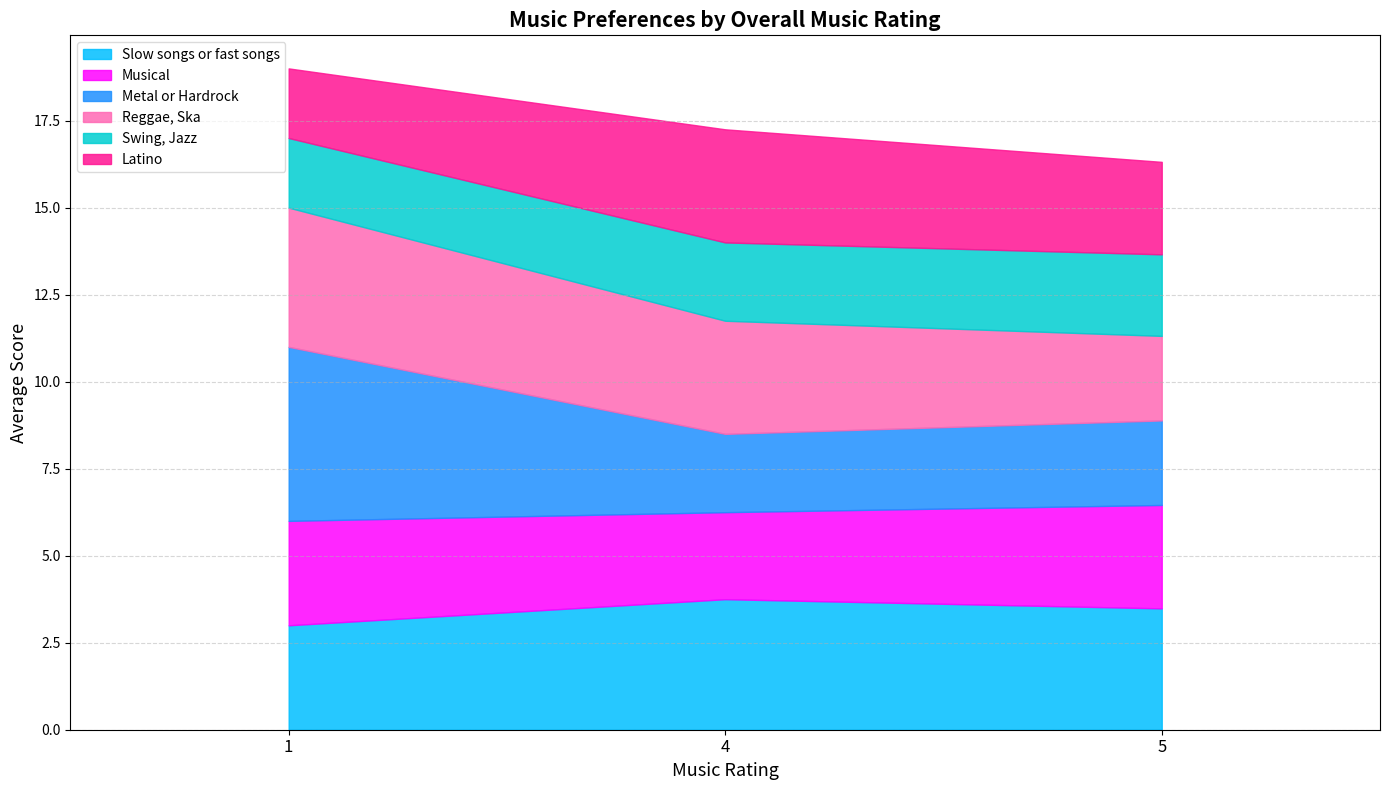

What is the total value across all series at 1?

19.0